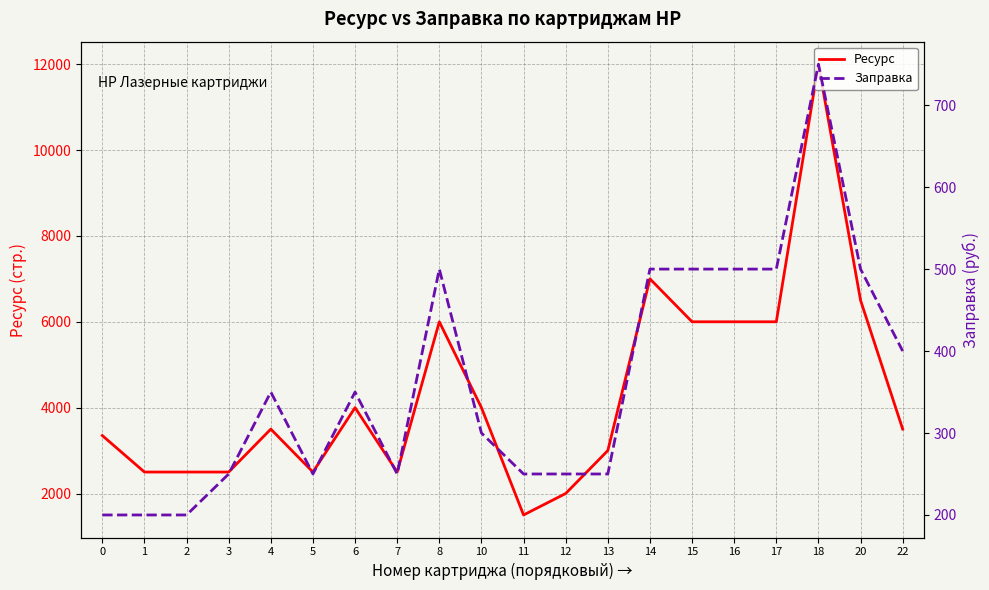

How many interior local valleys does the Ресурс series have?

3